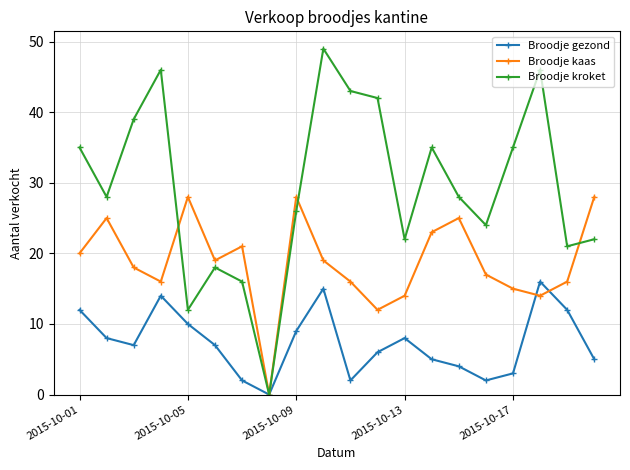

What is the maximum value shown in the chart?

49